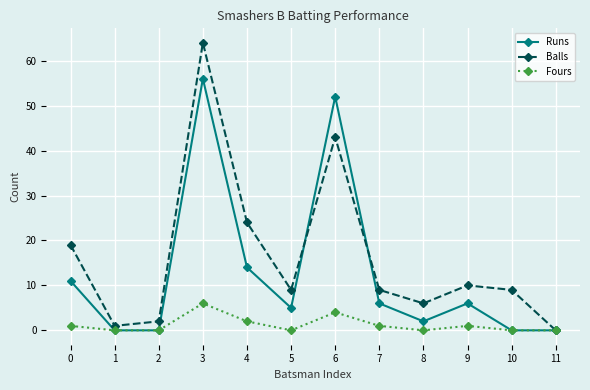

Reading left to right, what are all the values shown in this chart?

Runs: 0=11	1=0	2=0	3=56	4=14	5=5	6=52	7=6	8=2	9=6	10=0	11=0
Balls: 0=19	1=1	2=2	3=64	4=24	5=9	6=43	7=9	8=6	9=10	10=9	11=0
Fours: 0=1	1=0	2=0	3=6	4=2	5=0	6=4	7=1	8=0	9=1	10=0	11=0